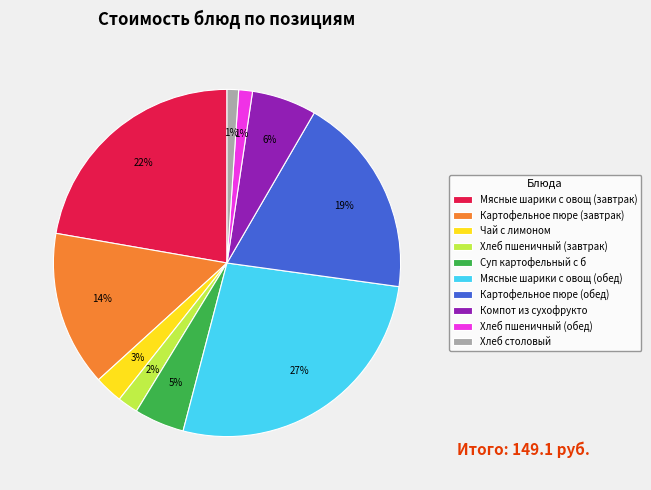

How many slices are in this pie chart?

10